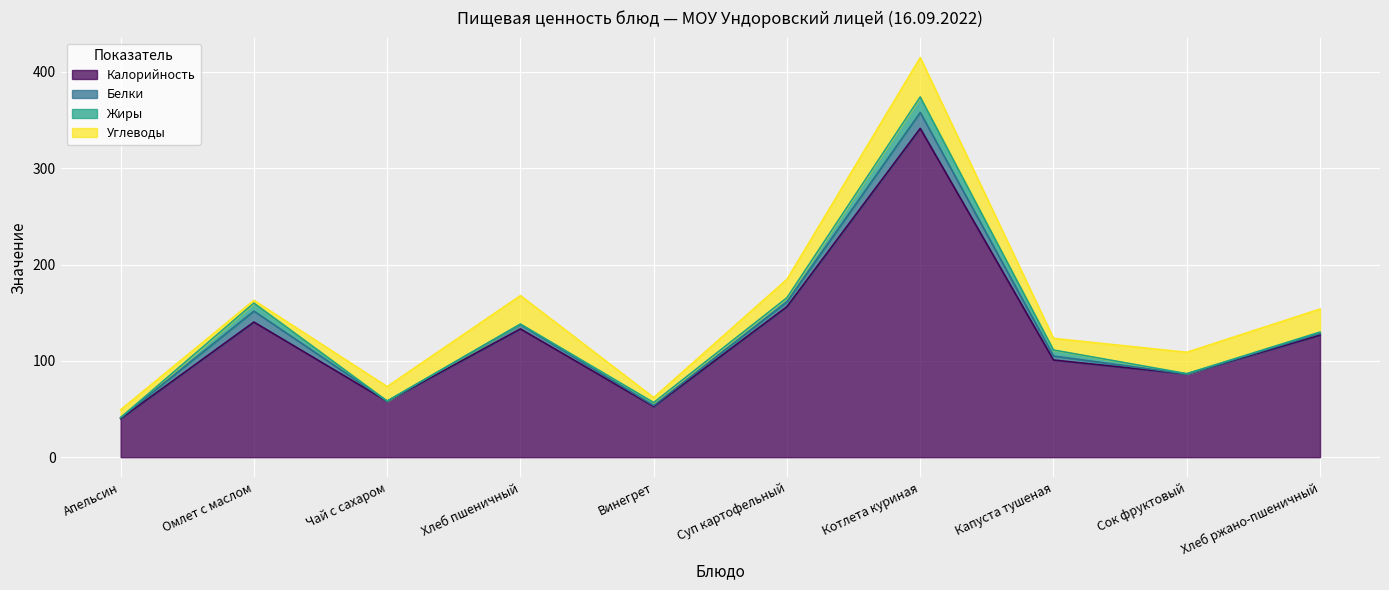

Rank the series by their maximum value, from highest to lowest.

Калорийность, Углеводы, Белки, Жиры